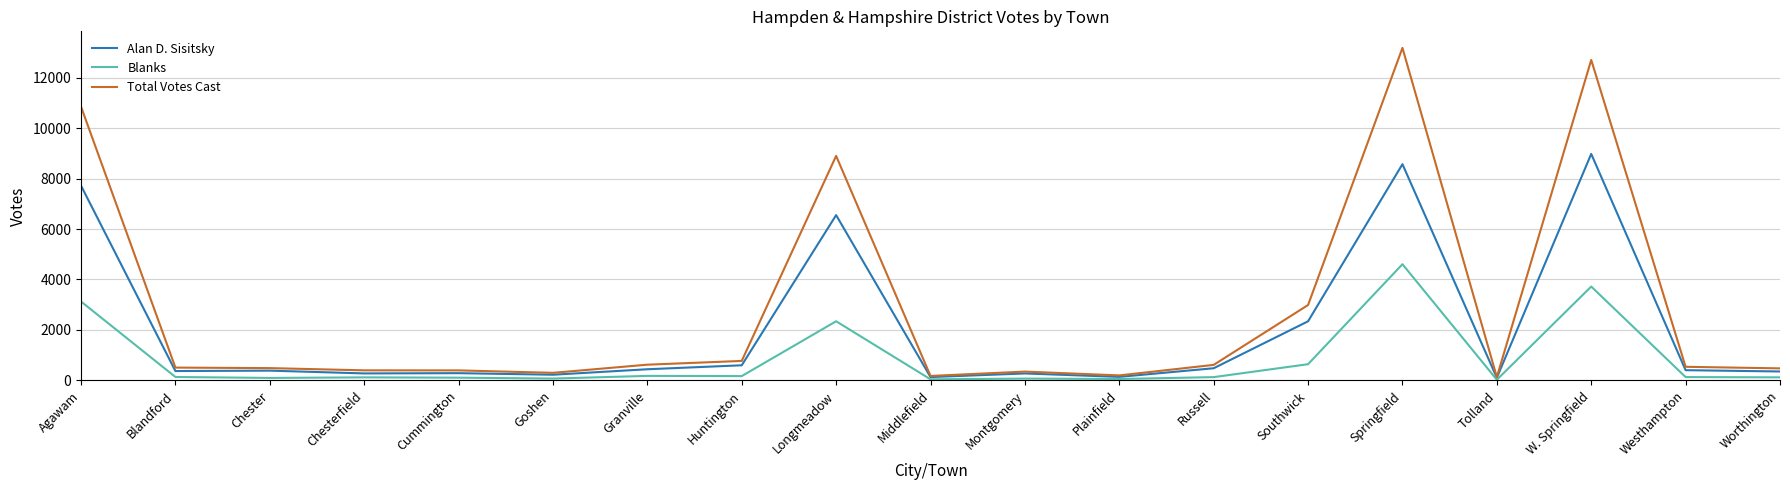

What is the maximum value for Blanks?

4606